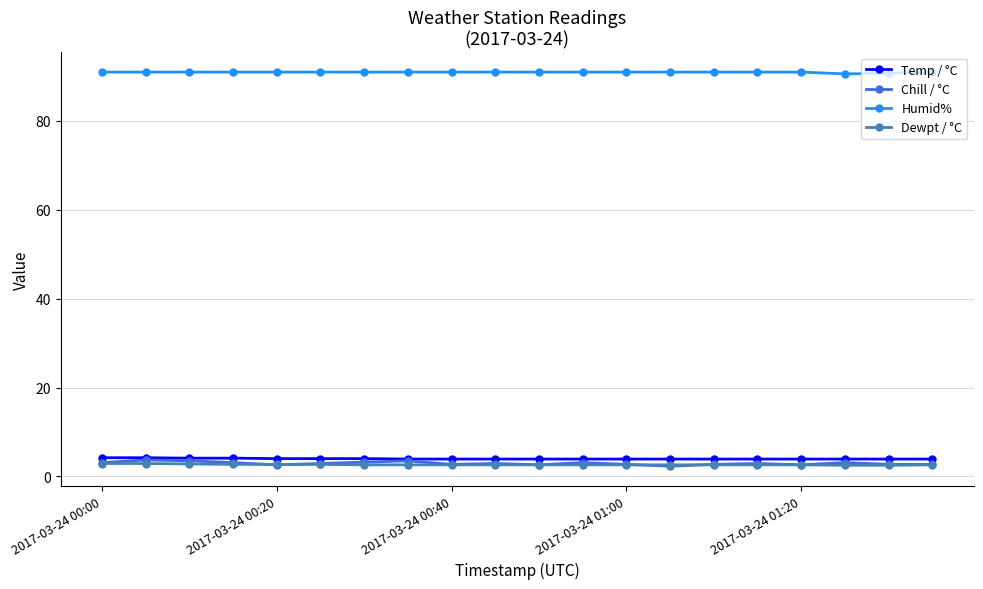

What is the value of the Temp / °C point at the 13th from the left?

3.9